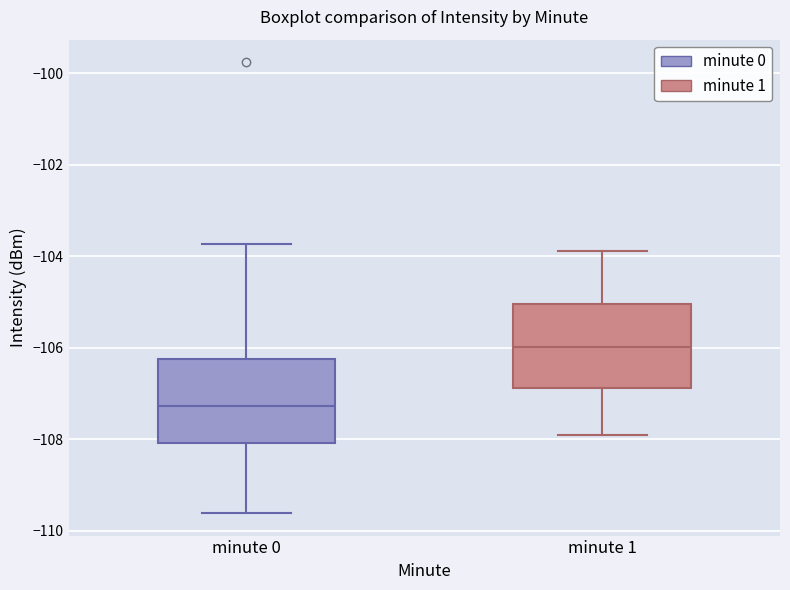

Reading left to right, transcribe this box plot: for each box, give where its median line is, the range the box spans, and where its two whiskers end, as read against the y-axis. The values are not printed on the chart, so give them approximately, as read against the axis.

minute 0: median -107.2, box -108.0 to -106.2, whiskers -109.6 to -103.8
minute 1: median -106.0, box -106.8 to -105.0, whiskers -108.0 to -103.8